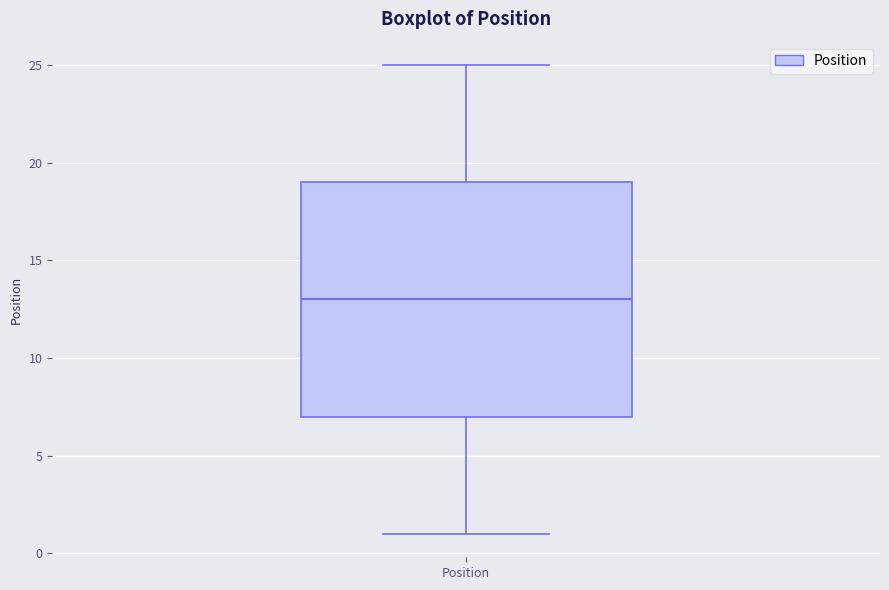

Where is the lower edge of the box for Position on the y-axis? The values are not printed on the chart, so give them approximately, as read against the axis.

7